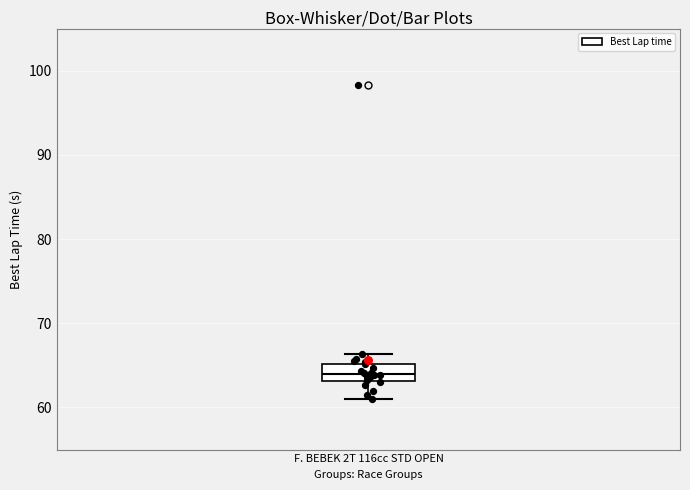

Read this box plot against the y-axis: the position of the median line, the range covered by the box, and the ends of both whiskers. The values are not printed on the chart, so give them approximately, as read against the axis.

median 64, box 63 to 65, whiskers 61 to 66